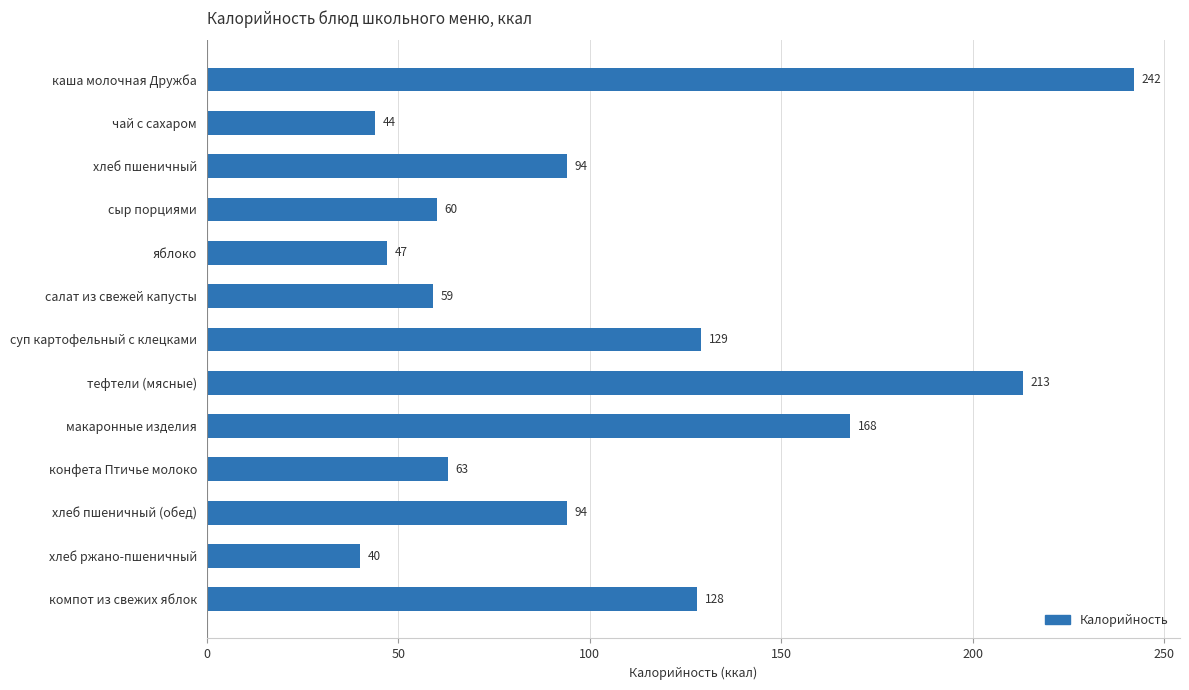

What is the sum of the values at тефтели (мясные) and суп картофельный с клецками?

342